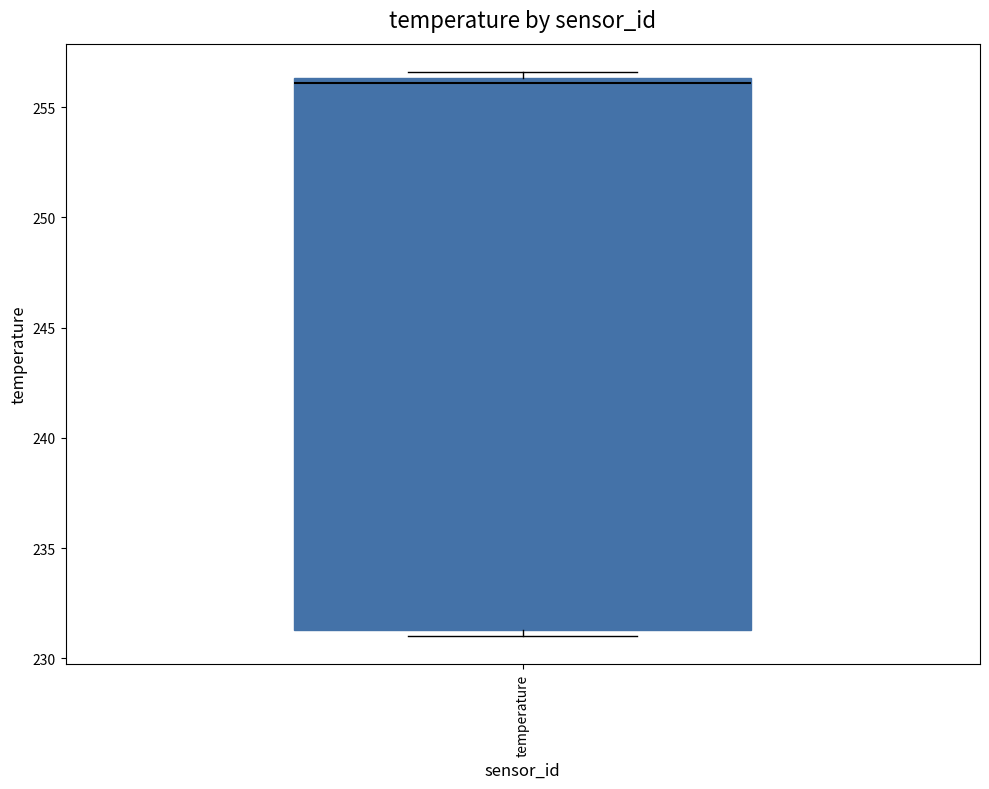

Read this box plot against the y-axis: the position of the median line, the range covered by the box, and the ends of both whiskers. The values are not printed on the chart, so give them approximately, as read against the axis.

median 256.0, box 231.5 to 256.5, whiskers 231.0 to 256.5 (just above the box's upper edge)